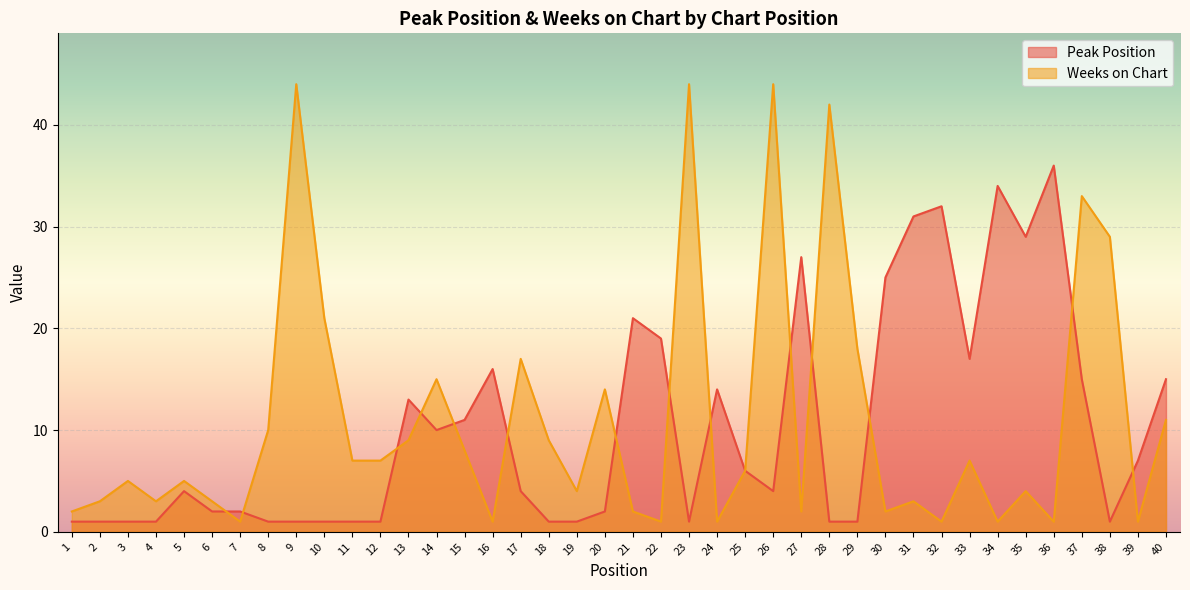

True or false: Weeks on Chart has more than 0 points higher than both neighbors.

True